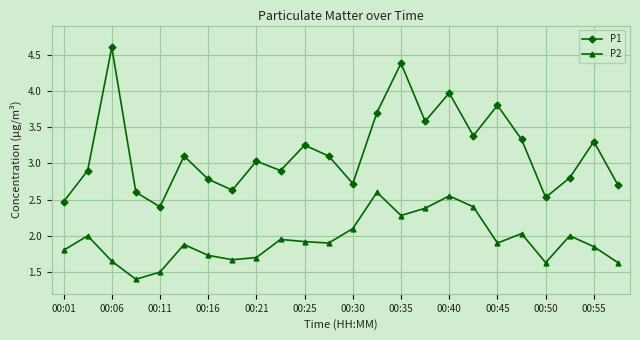

Rank the series by their average value, from lowest to highest.

P2, P1